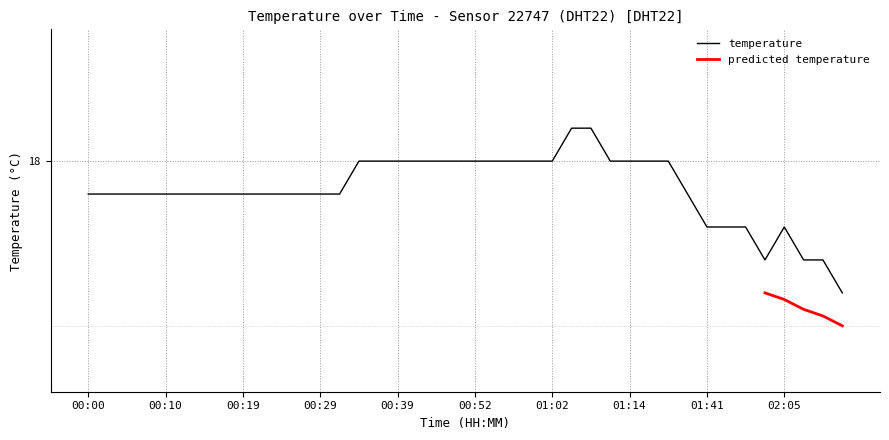

What is the minimum value shown in the chart?

17.6